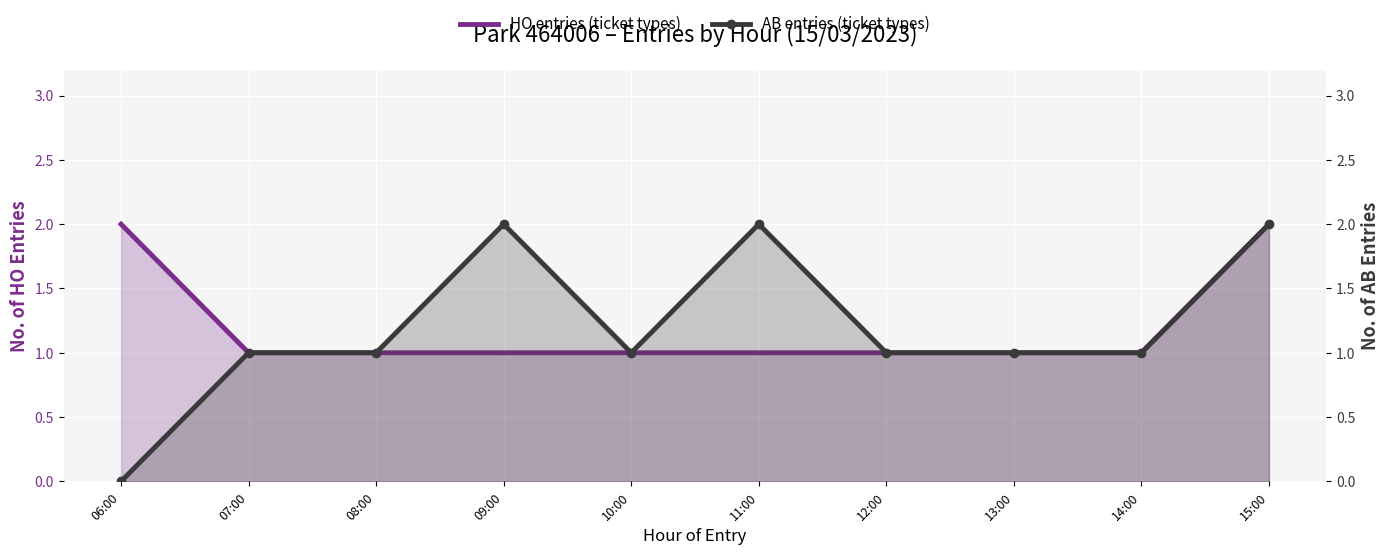

The value of HO entries (ticket types) at 13:00 is 1. True or false?

False